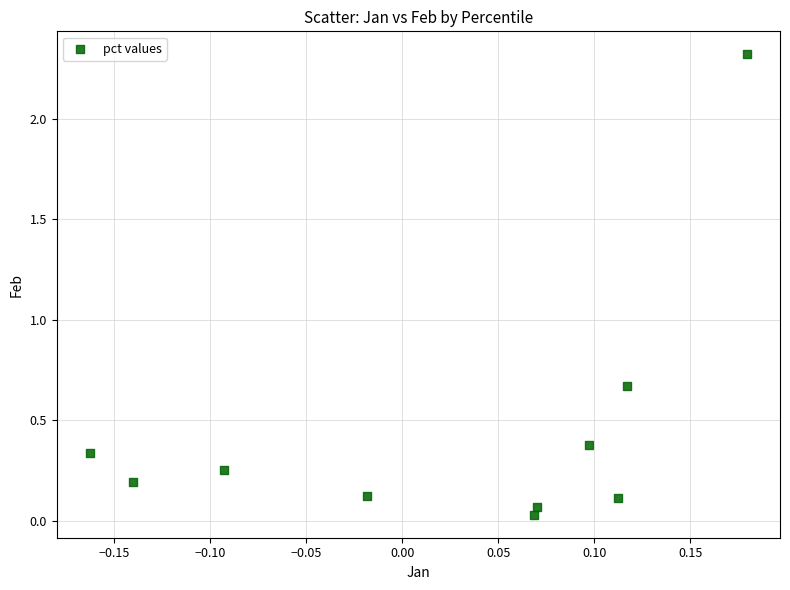

What is the average Y value?

0.4